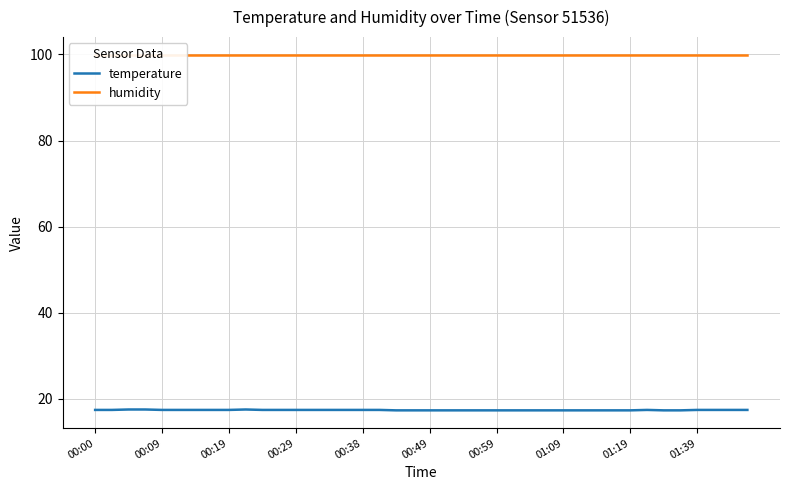

How many series are shown in this chart?

2